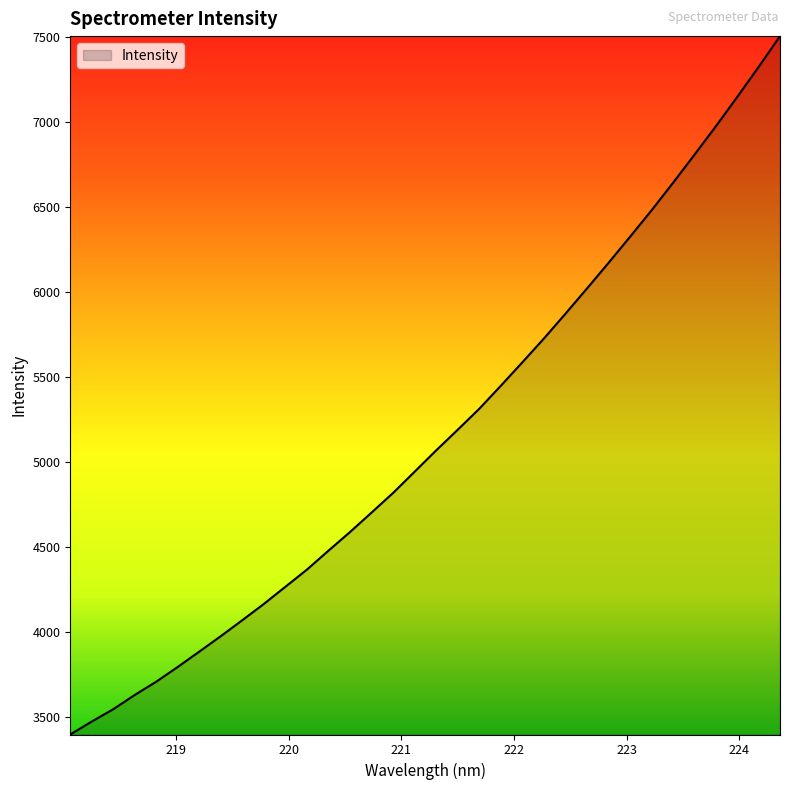

What is the difference between the maximum and minimum values?

4105.2